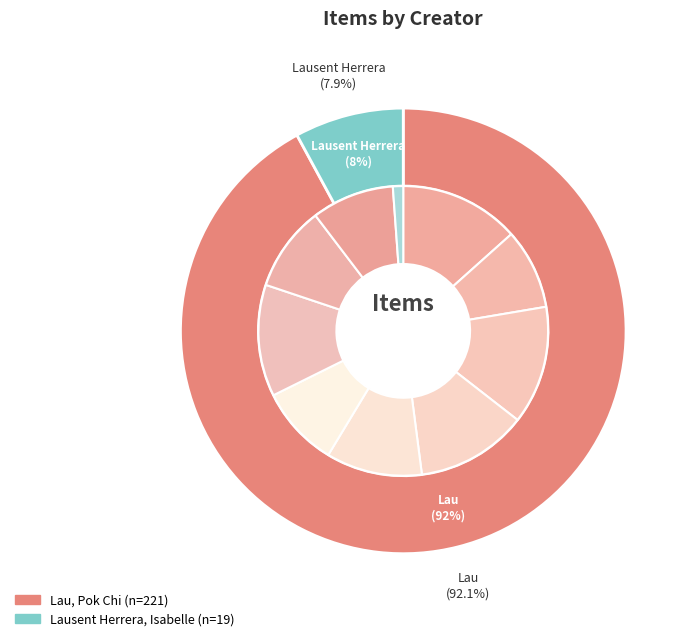

To the nearest percent, what is the difference between the Lausent Herrera, Isabelle and Lau, Pok Chi slice percentages?

84%